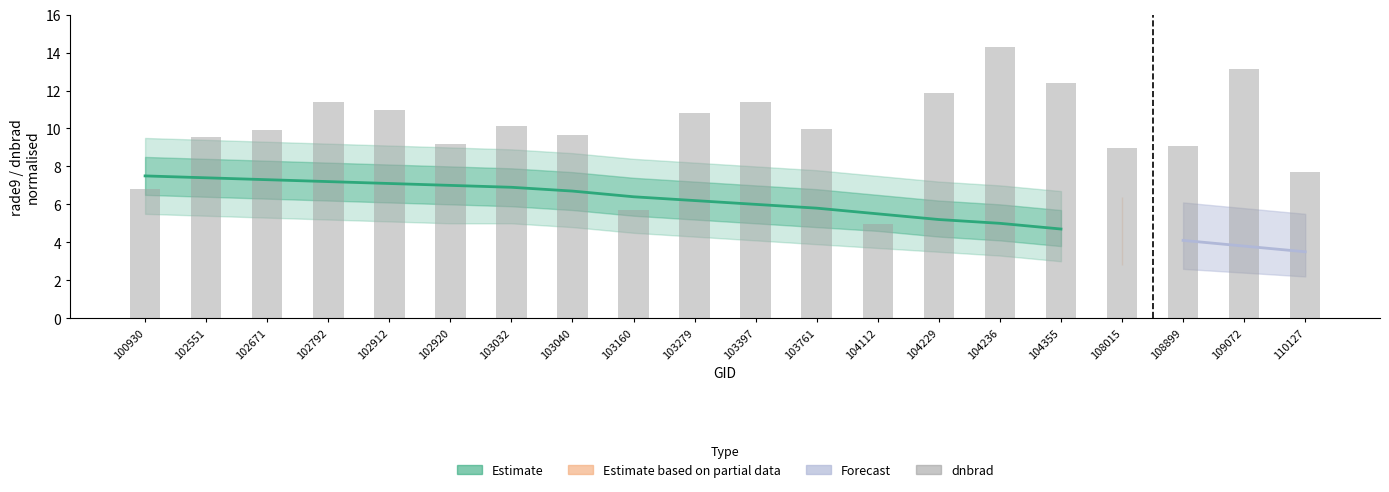

What is the difference between the maximum and minimum values in the dnbrad series?

9.3